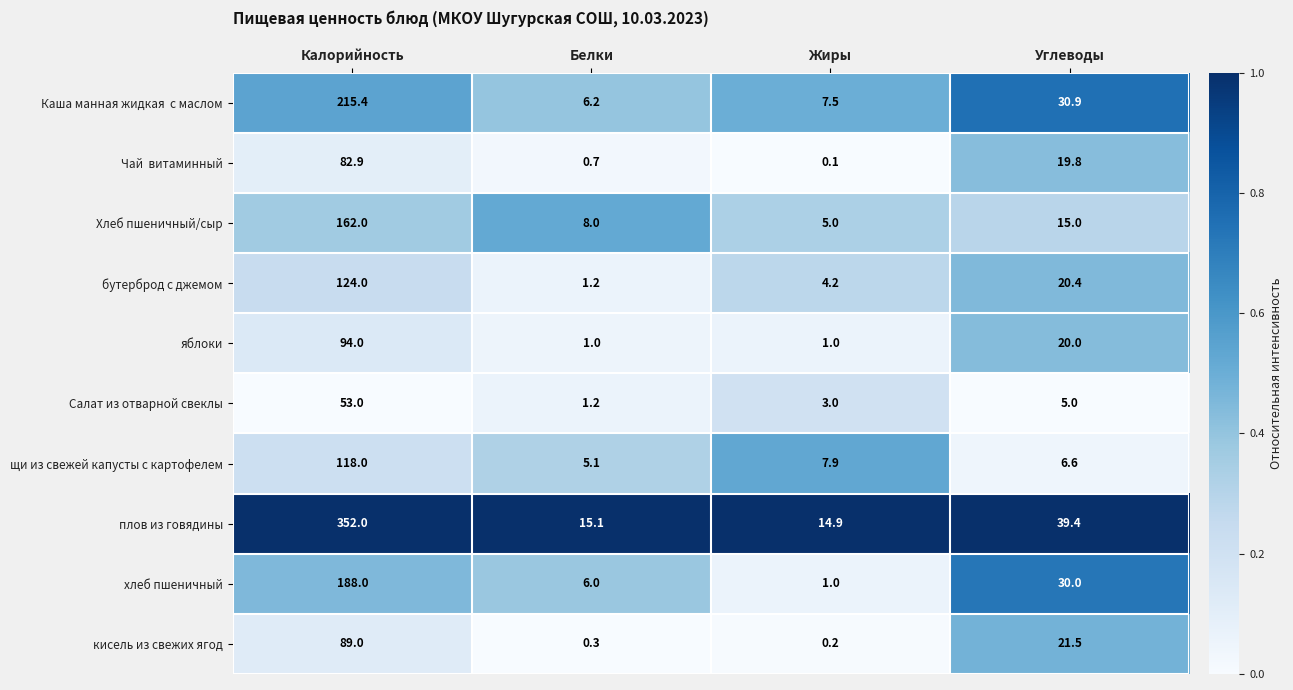

Is it true that хлеб пшеничный equals 30.0 at Углеводы?

True